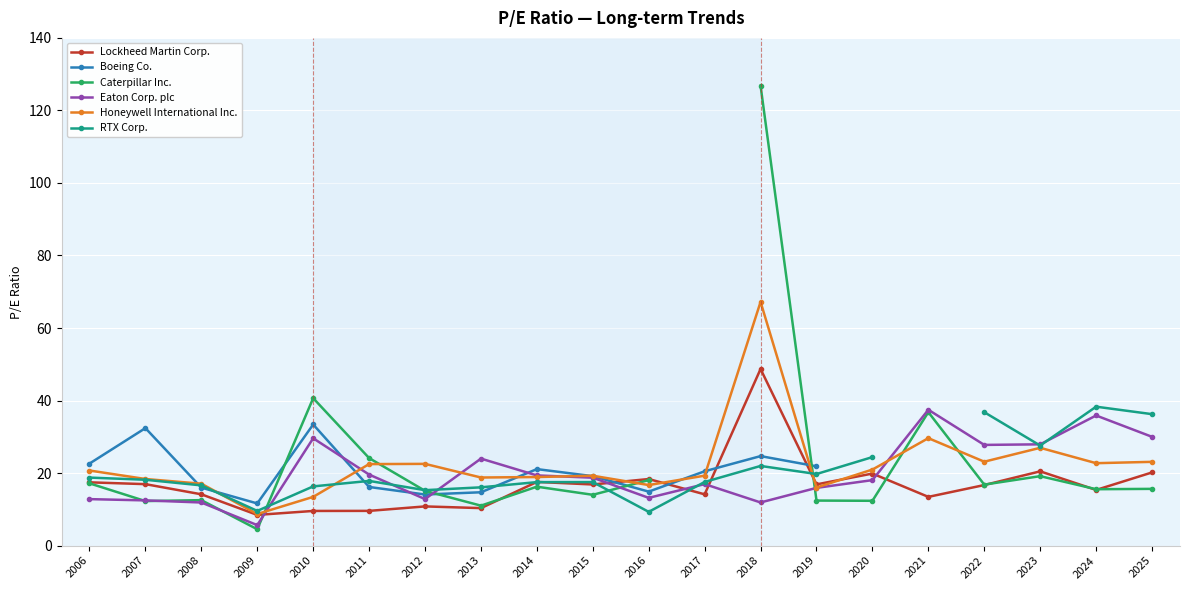

What are all the series names shown in the legend?

Lockheed Martin Corp., Boeing Co., Caterpillar Inc., Eaton Corp. plc, Honeywell International Inc., RTX Corp.